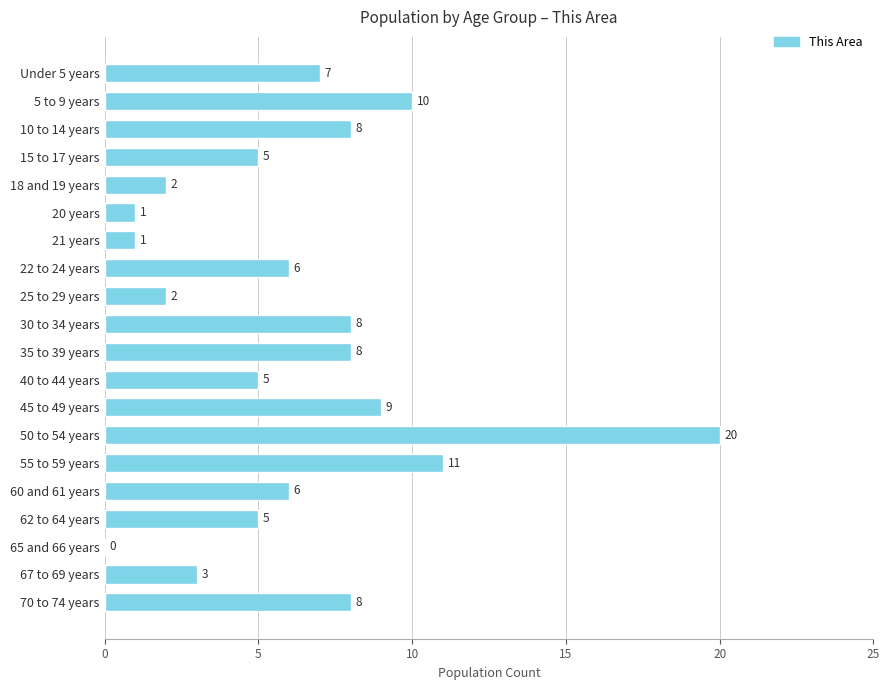

Is it true that the value at 62 to 64 years is 8?

False